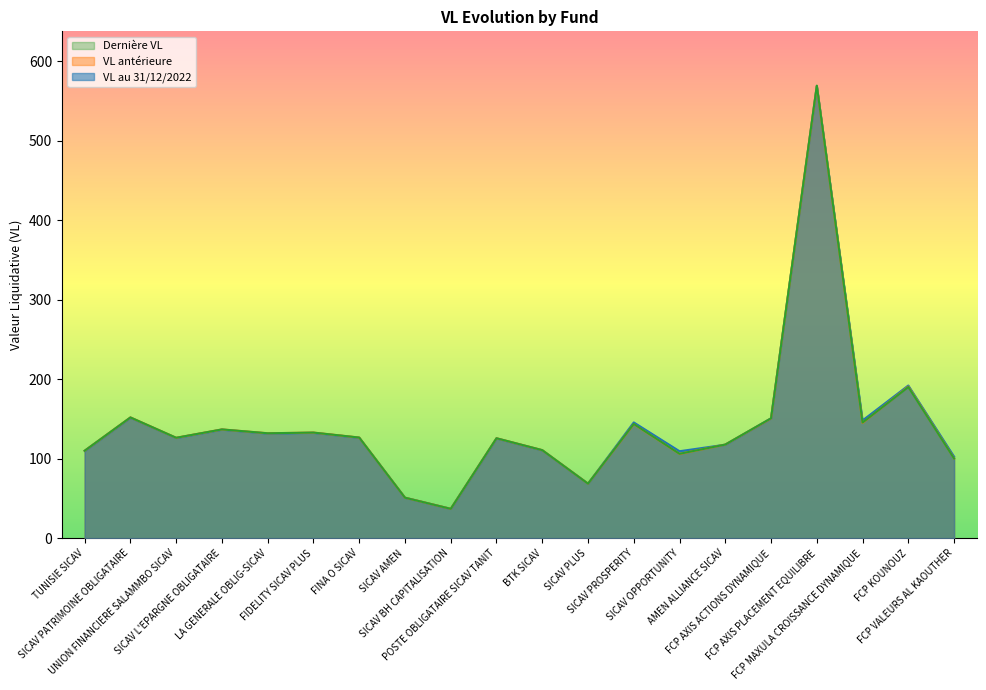

Reading left to right, extract all data points from this chart.

VL au 31/12/2022: TUNISIE SICAV=109.8	SICAV PATRIMOINE OBLIGATAIRE=151.6	UNION FINANCIERE SALAMMBO SICAV=126.0	SICAV L'EPARGNE OBLIGATAIRE=136.5	LA GENERALE OBLIG-SICAV=131.7	FIDELITY SICAV PLUS=132.5	FINA O SICAV=126.3	SICAV AMEN=50.8	SICAV BH CAPITALISATION=36.8	POSTE OBLIGATAIRE SICAV TANIT=125.4	BTK SICAV=110.5	SICAV PLUS=68.5	SICAV PROSPERITY=145.6	SICAV OPPORTUNITY=109.3	AMEN ALLIANCE SICAV=117.5	FCP AXIS ACTIONS DYNAMIQUE=150.7	FCP AXIS PLACEMENT EQUILIBRE=568.7	FCP MAXULA CROISSANCE DYNAMIQUE=148.1	FCP KOUNOUZ=192.0	FCP VALEURS AL KAOUTHER=102.5
VL antérieure: TUNISIE SICAV=110.0	SICAV PATRIMOINE OBLIGATAIRE=151.8	UNION FINANCIERE SALAMMBO SICAV=126.2	SICAV L'EPARGNE OBLIGATAIRE=136.8	LA GENERALE OBLIG-SICAV=131.9	FIDELITY SICAV PLUS=132.8	FINA O SICAV=126.5	SICAV AMEN=50.9	SICAV BH CAPITALISATION=36.9	POSTE OBLIGATAIRE SICAV TANIT=125.7	BTK SICAV=110.7	SICAV PLUS=68.6	SICAV PROSPERITY=143.4	SICAV OPPORTUNITY=106.0	AMEN ALLIANCE SICAV=117.7	FCP AXIS ACTIONS DYNAMIQUE=150.5	FCP AXIS PLACEMENT EQUILIBRE=568.6	FCP MAXULA CROISSANCE DYNAMIQUE=145.0	FCP KOUNOUZ=190.7	FCP VALEURS AL KAOUTHER=100.3
Dernière VL: TUNISIE SICAV=110.0	SICAV PATRIMOINE OBLIGATAIRE=151.9	UNION FINANCIERE SALAMMBO SICAV=126.3	SICAV L'EPARGNE OBLIGATAIRE=136.8	LA GENERALE OBLIG-SICAV=131.9	FIDELITY SICAV PLUS=132.8	FINA O SICAV=126.6	SICAV AMEN=50.9	SICAV BH CAPITALISATION=36.9	POSTE OBLIGATAIRE SICAV TANIT=125.7	BTK SICAV=110.7	SICAV PLUS=68.6	SICAV PROSPERITY=143.6	SICAV OPPORTUNITY=106.1	AMEN ALLIANCE SICAV=117.7	FCP AXIS ACTIONS DYNAMIQUE=150.8	FCP AXIS PLACEMENT EQUILIBRE=569.3	FCP MAXULA CROISSANCE DYNAMIQUE=145.4	FCP KOUNOUZ=190.1	FCP VALEURS AL KAOUTHER=100.2